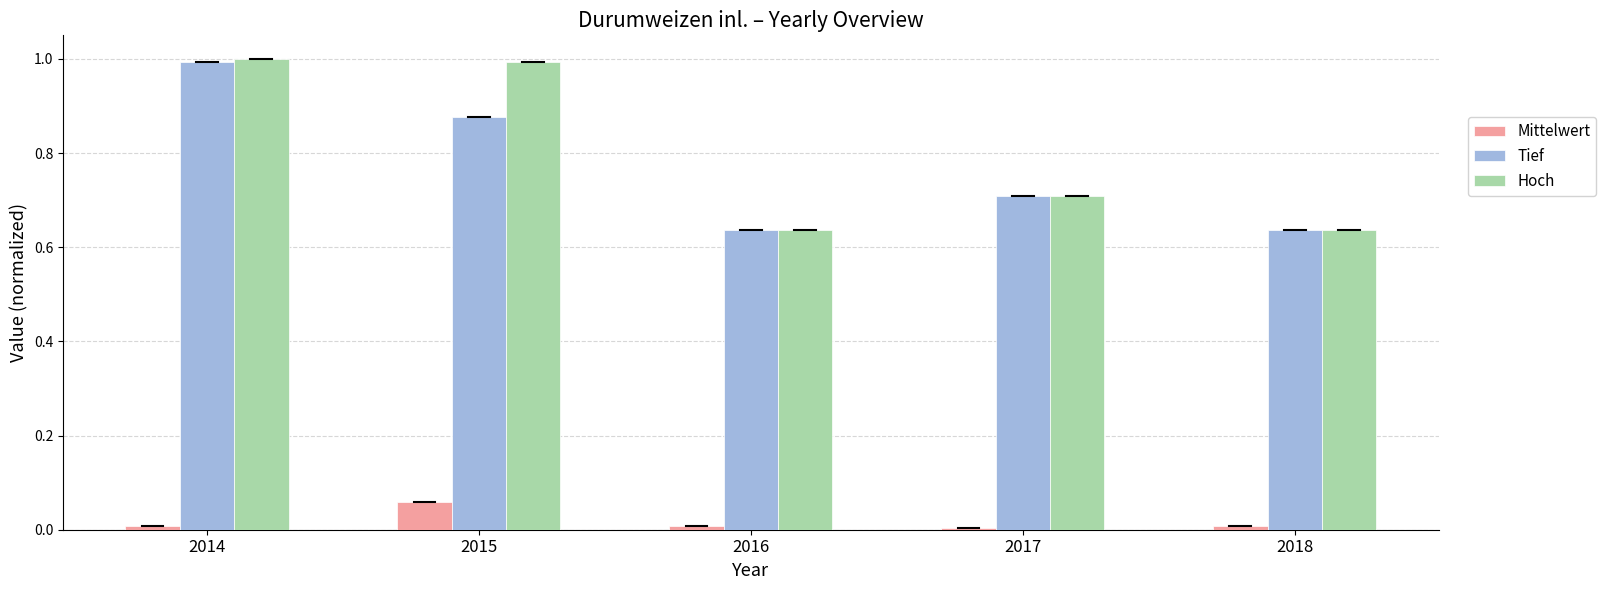

How many series are shown in this chart?

3